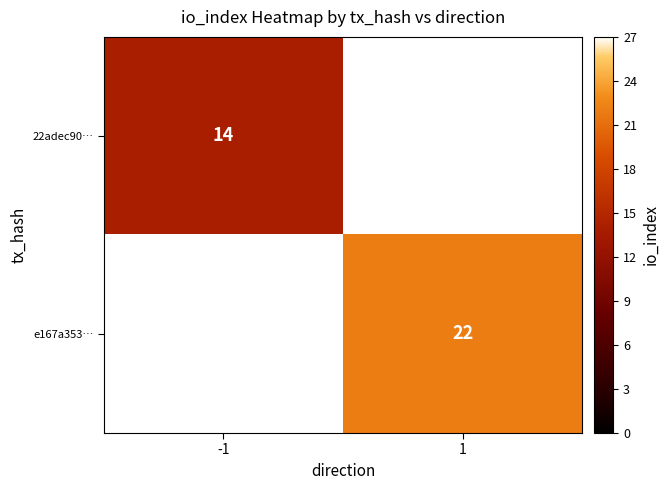

The 22adec90… series shows 5 at -1. True or false?

False